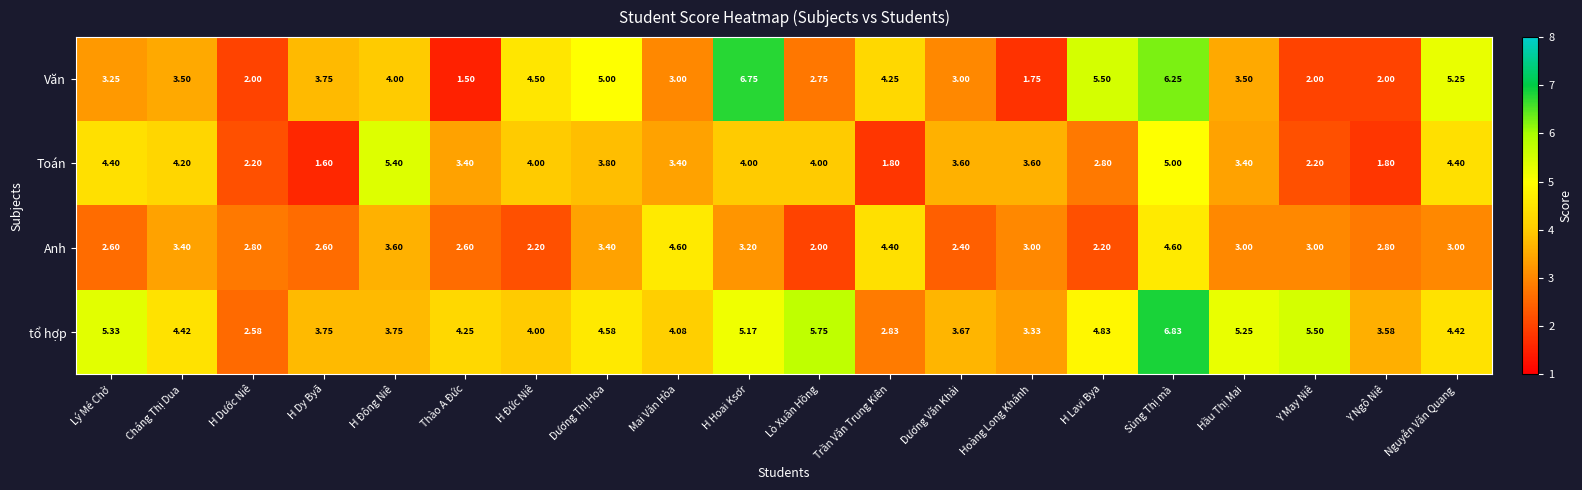

Where does the tổ hợp series first go above 4?

Lý Mé Chờ